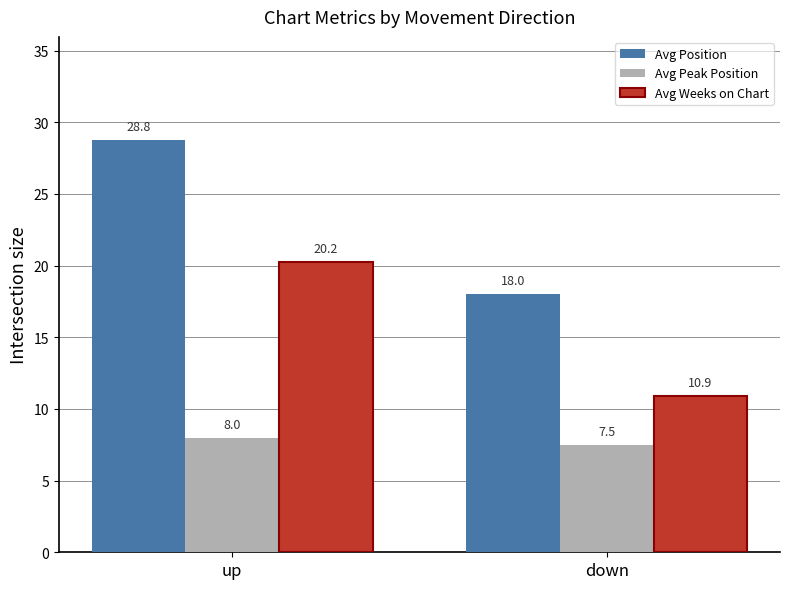

Reading left to right, extract all data points from this chart.

Avg Position: 28.8	18.0
Avg Peak Position: 8.0	7.5
Avg Weeks on Chart: 20.2	10.9